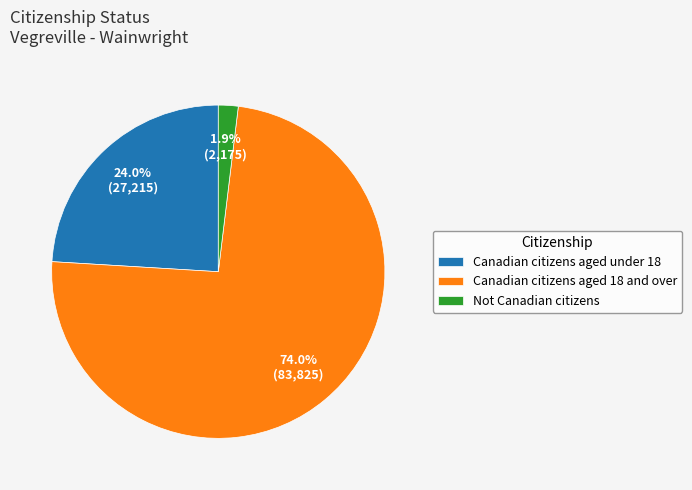

Is it true that Canadian citizens aged under 18 is 24% of the pie?

True